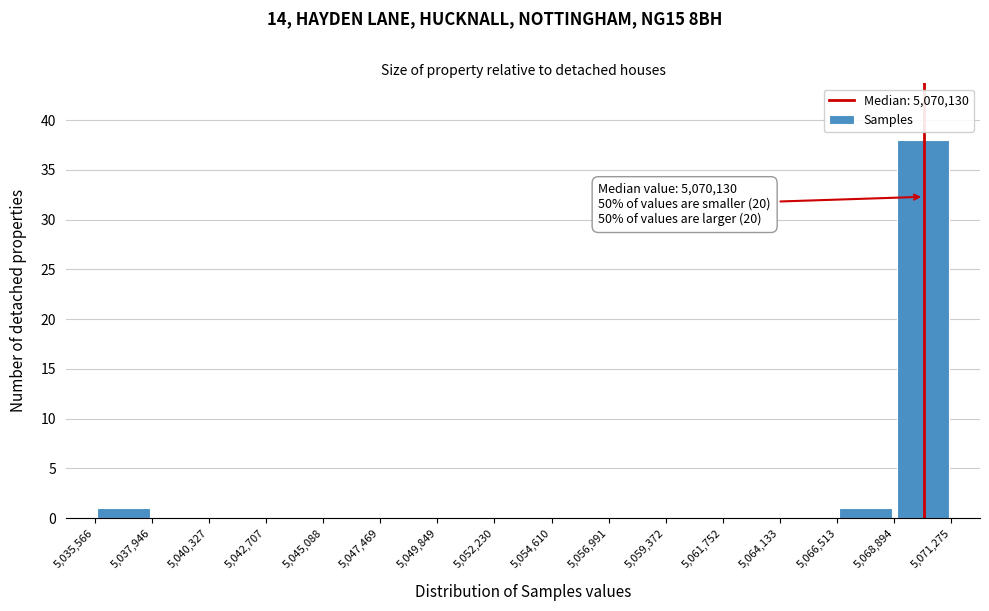

Which range on the x-axis has the tallest bar?

5,068,894 to 5,071,275